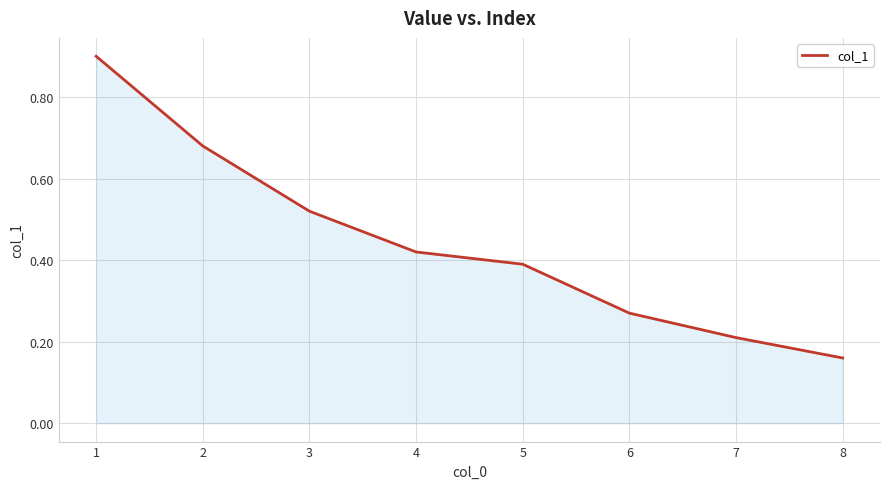

What is the greatest value displayed?

0.9